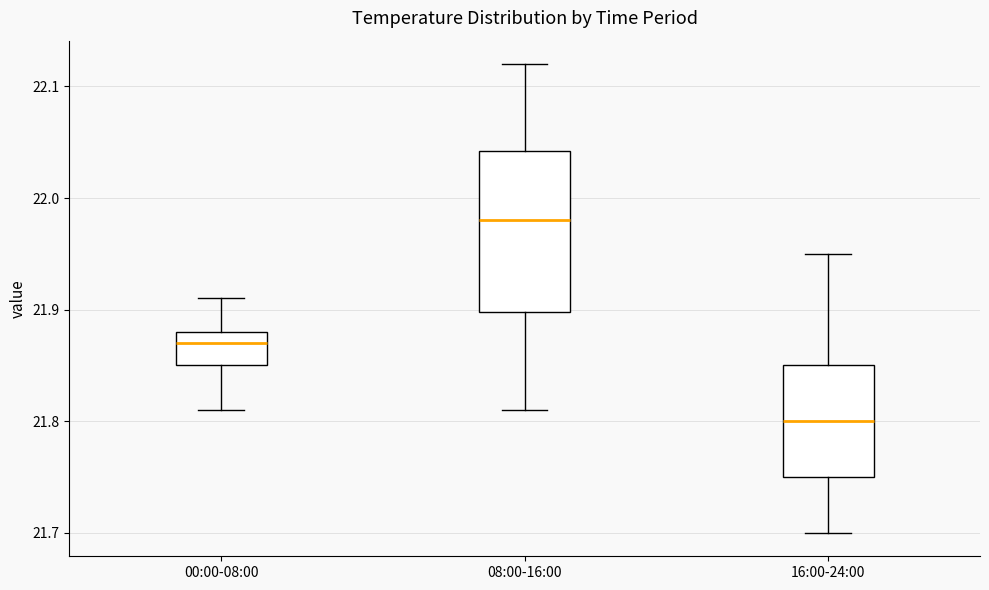

Which box has the lowest median line?

16:00-24:00